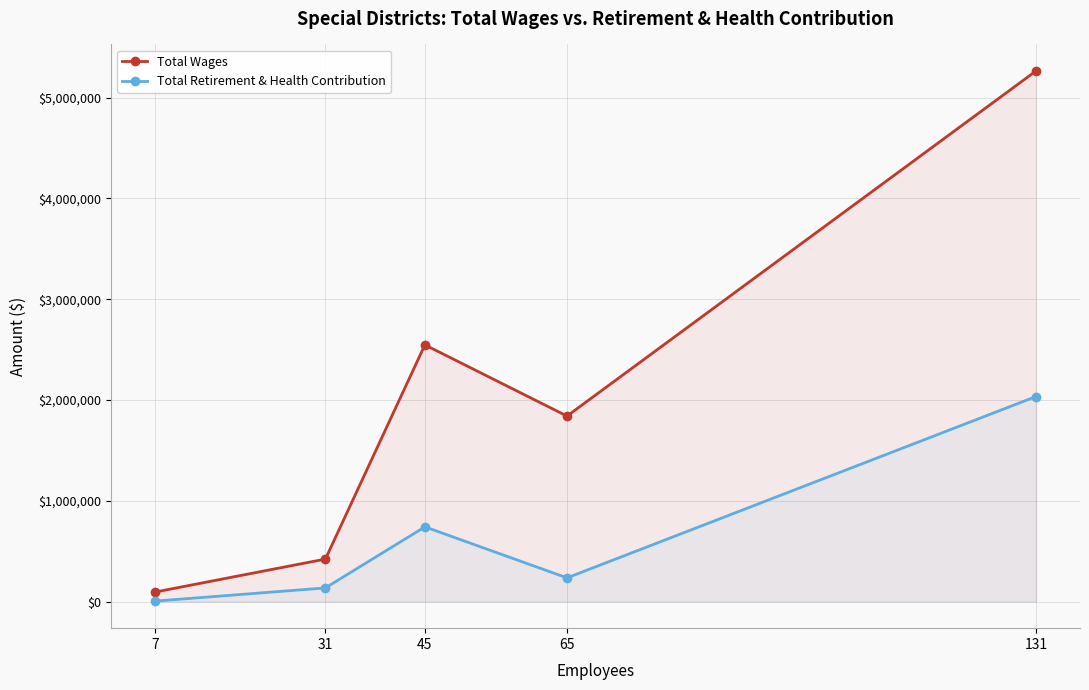

What is the difference between the Total Wages values at 7 and 65?

1746267.0